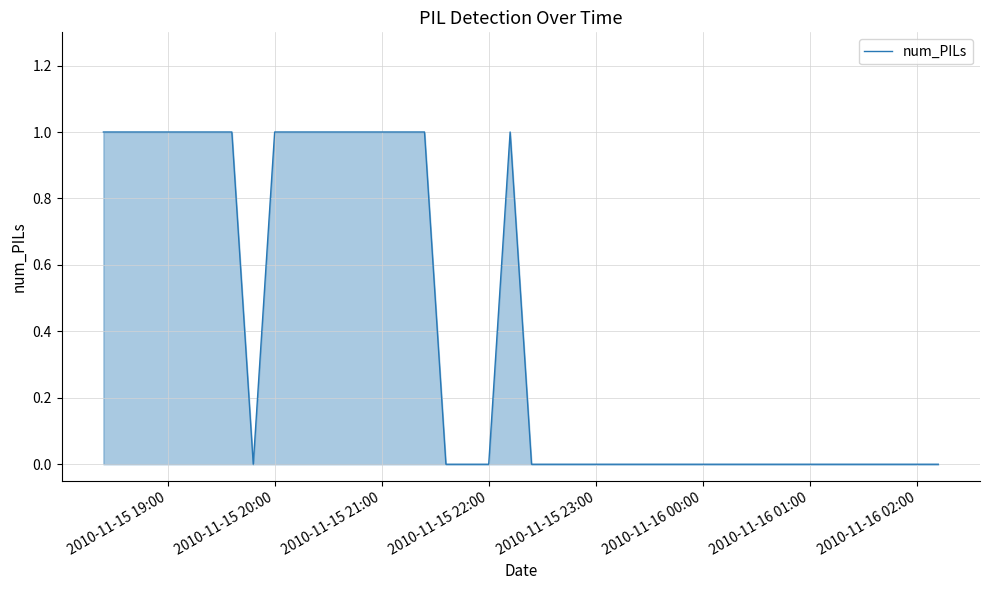

Does the chart display data point markers on the line(s)?

No